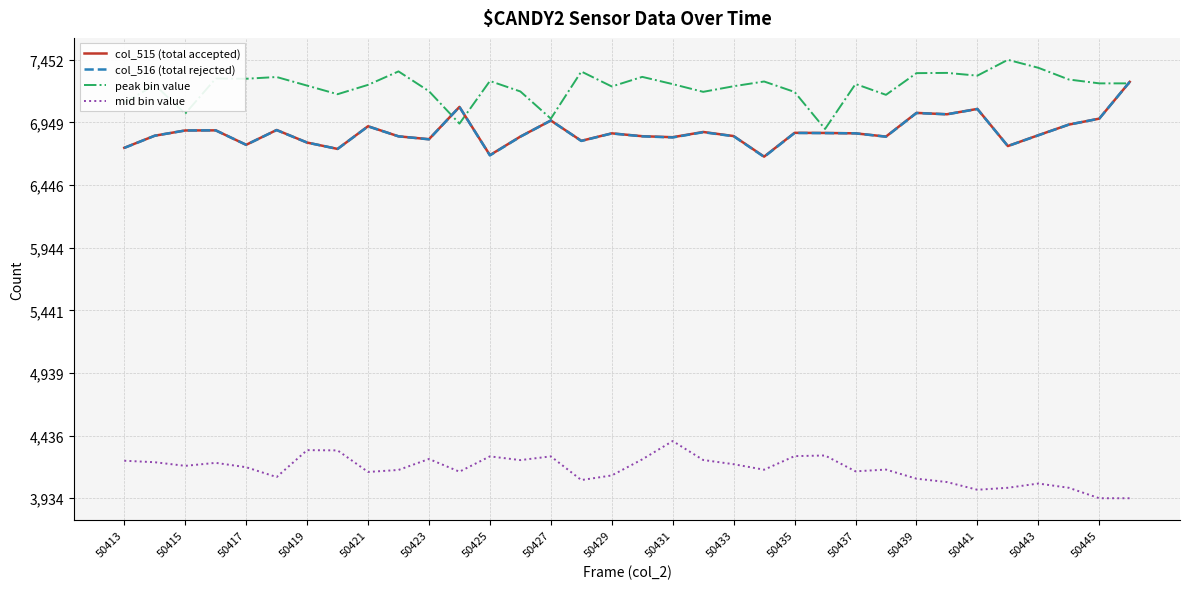

Which series has the largest total across all categories?

peak bin value